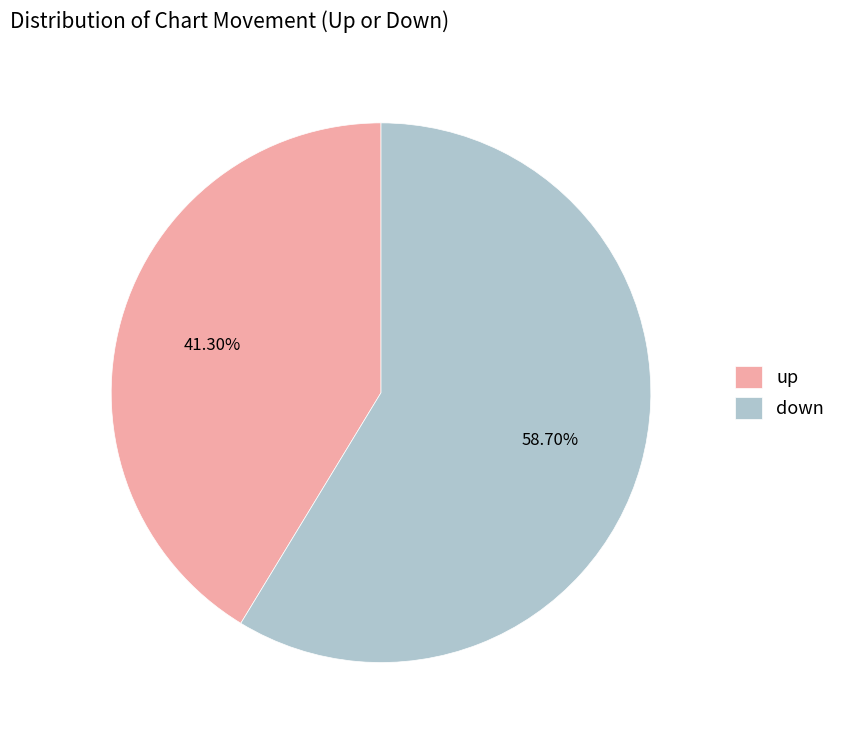

Rank the categories by value from lowest to highest.

up, down